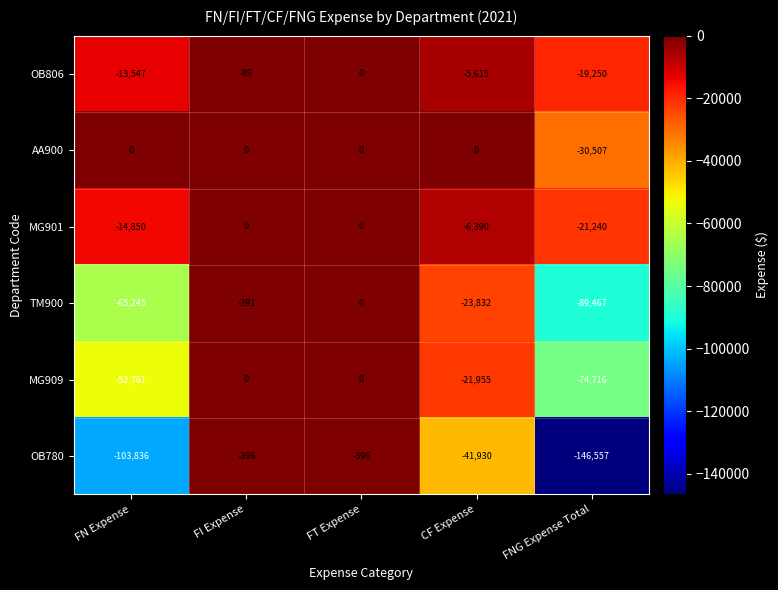

Which series has the widest spread of values?

OB780